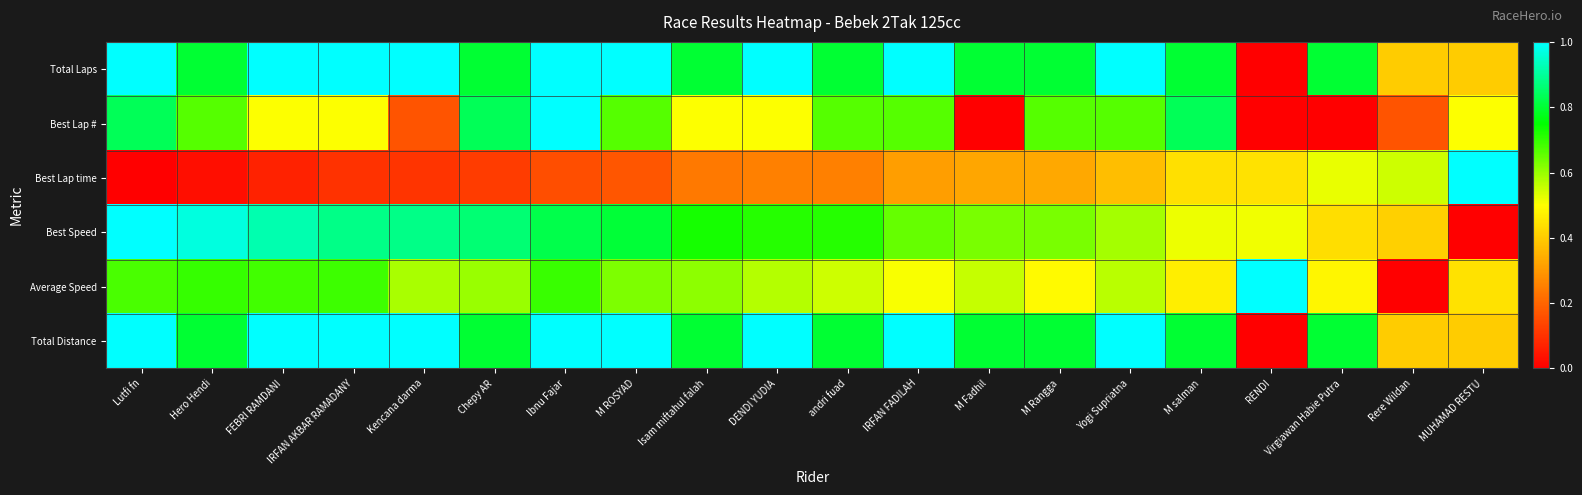

Reading left to right, extract all data points from this chart.

Total Laps: Lutfi fn=1.0	Hero Hendi=0.8	FEBRI RAMDANI=1.0	IRFAN AKBAR RAMADANY=1.0	Kencana darma=1.0	Chepy AR=0.8	Ibnu Fajar=1.0	M ROSYAD=1.0	Isam miftahul falah=0.8	DENDI YUDIA=1.0	andri fuad=0.8	IRFAN FADILAH=1.0	M Fadhil=0.8	M Rangga=0.8	Yogi Supriatna=1.0	M salman=0.8	RENDI=0.0	Virgiawan Habie Putra=0.8	Rere Wildan=0.4	MUHAMAD RESTU=0.4
Best Lap #: Lutfi fn=0.8	Hero Hendi=0.7	FEBRI RAMDANI=0.5	IRFAN AKBAR RAMADANY=0.5	Kencana darma=0.2	Chepy AR=0.8	Ibnu Fajar=1.0	M ROSYAD=0.7	Isam miftahul falah=0.5	DENDI YUDIA=0.5	andri fuad=0.7	IRFAN FADILAH=0.7	M Fadhil=0.0	M Rangga=0.7	Yogi Supriatna=0.7	M salman=0.8	RENDI=0.0	Virgiawan Habie Putra=0.0	Rere Wildan=0.2	MUHAMAD RESTU=0.5
Best Lap time: Lutfi fn=0.0	Hero Hendi=0.0	FEBRI RAMDANI=0.1	IRFAN AKBAR RAMADANY=0.1	Kencana darma=0.1	Chepy AR=0.1	Ibnu Fajar=0.2	M ROSYAD=0.2	Isam miftahul falah=0.2	DENDI YUDIA=0.3	andri fuad=0.3	IRFAN FADILAH=0.3	M Fadhil=0.3	M Rangga=0.3	Yogi Supriatna=0.4	M salman=0.4	RENDI=0.4	Virgiawan Habie Putra=0.5	Rere Wildan=0.5	MUHAMAD RESTU=1.0
Best Speed: Lutfi fn=1.0	Hero Hendi=1.0	FEBRI RAMDANI=0.9	IRFAN AKBAR RAMADANY=0.9	Kencana darma=0.9	Chepy AR=0.9	Ibnu Fajar=0.8	M ROSYAD=0.8	Isam miftahul falah=0.7	DENDI YUDIA=0.7	andri fuad=0.7	IRFAN FADILAH=0.7	M Fadhil=0.6	M Rangga=0.6	Yogi Supriatna=0.6	M salman=0.5	RENDI=0.5	Virgiawan Habie Putra=0.4	Rere Wildan=0.4	MUHAMAD RESTU=0.0
Average Speed: Lutfi fn=0.7	Hero Hendi=0.7	FEBRI RAMDANI=0.7	IRFAN AKBAR RAMADANY=0.7	Kencana darma=0.6	Chepy AR=0.6	Ibnu Fajar=0.7	M ROSYAD=0.6	Isam miftahul falah=0.6	DENDI YUDIA=0.6	andri fuad=0.6	IRFAN FADILAH=0.5	M Fadhil=0.6	M Rangga=0.5	Yogi Supriatna=0.6	M salman=0.5	RENDI=1.0	Virgiawan Habie Putra=0.5	Rere Wildan=0.0	MUHAMAD RESTU=0.4
Total Distance: Lutfi fn=1.0	Hero Hendi=0.8	FEBRI RAMDANI=1.0	IRFAN AKBAR RAMADANY=1.0	Kencana darma=1.0	Chepy AR=0.8	Ibnu Fajar=1.0	M ROSYAD=1.0	Isam miftahul falah=0.8	DENDI YUDIA=1.0	andri fuad=0.8	IRFAN FADILAH=1.0	M Fadhil=0.8	M Rangga=0.8	Yogi Supriatna=1.0	M salman=0.8	RENDI=0.0	Virgiawan Habie Putra=0.8	Rere Wildan=0.4	MUHAMAD RESTU=0.4